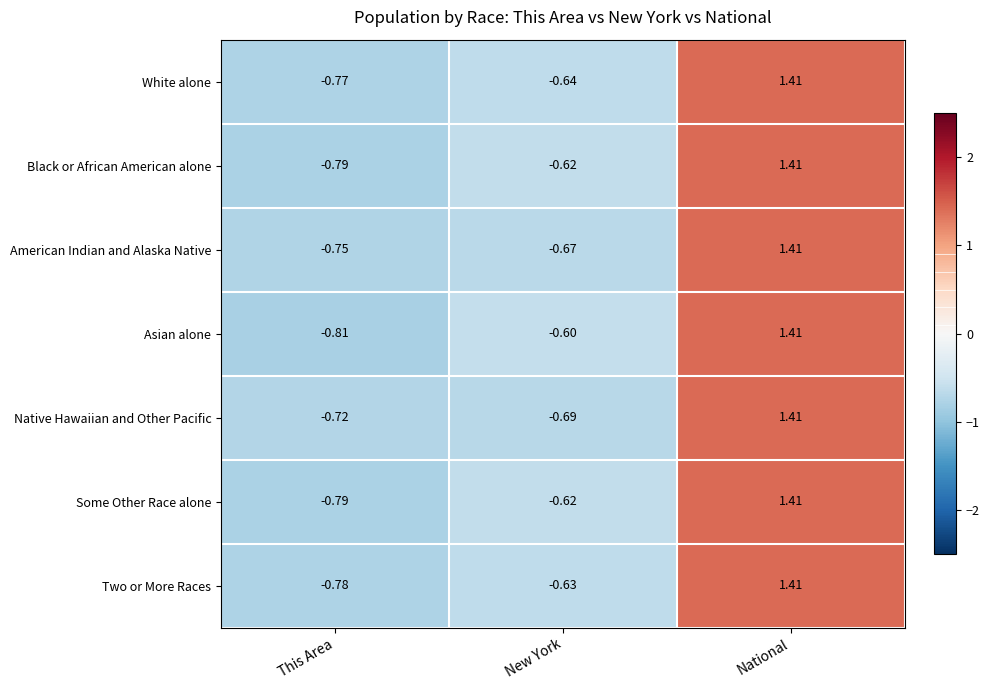

Where does the Native Hawaiian and Other Pacific series first go above 0?

National